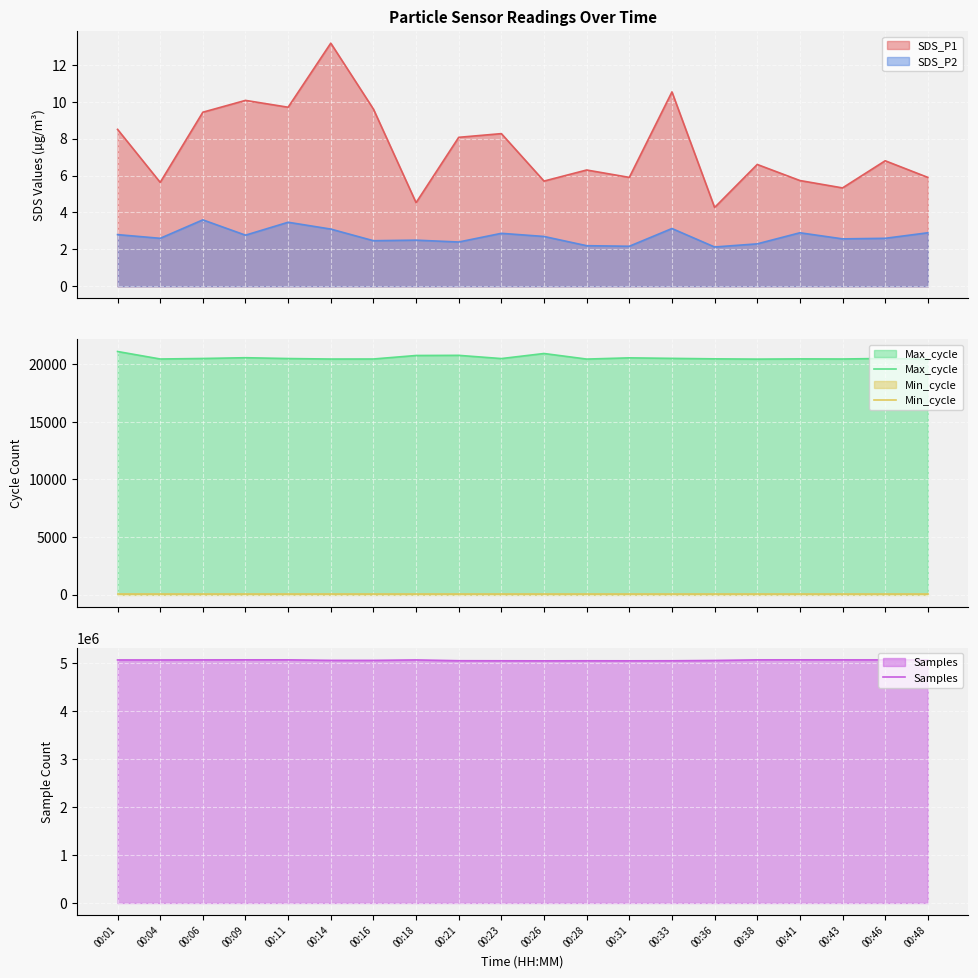

The Max_cycle series shows 13331 at 00:43. True or false?

False